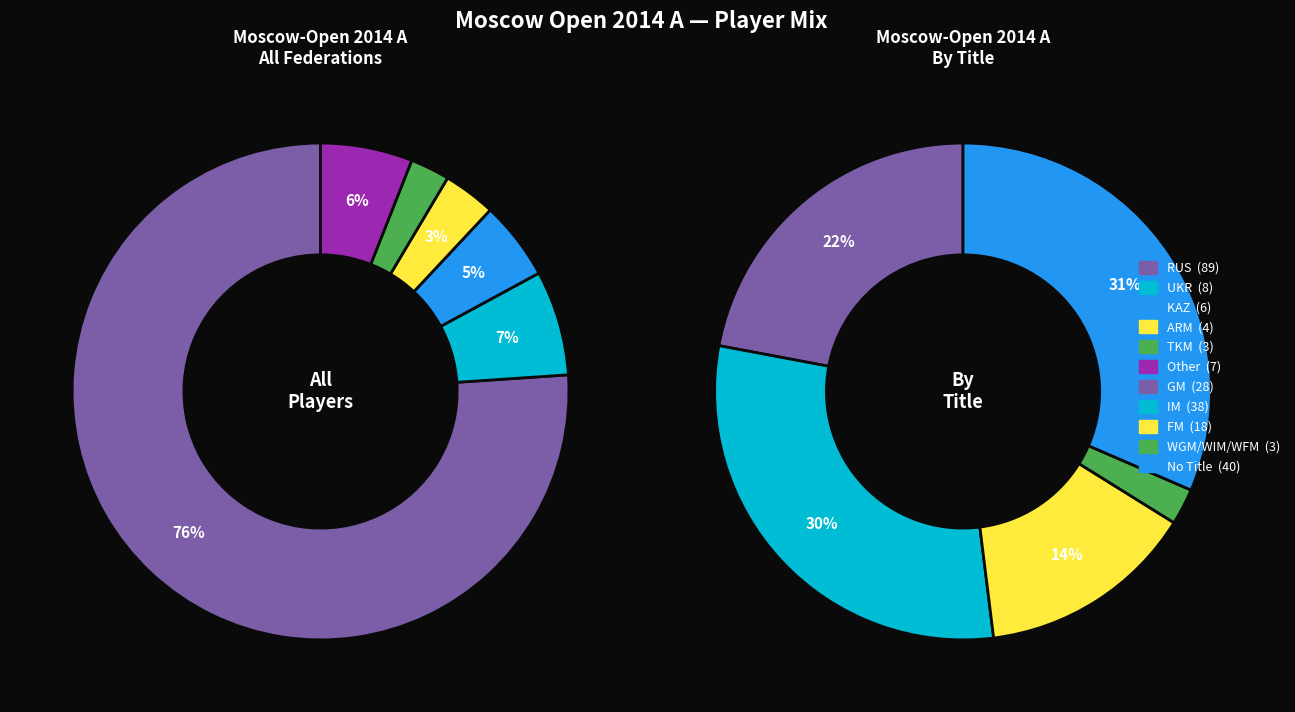

How many segments does this pie chart have?

6